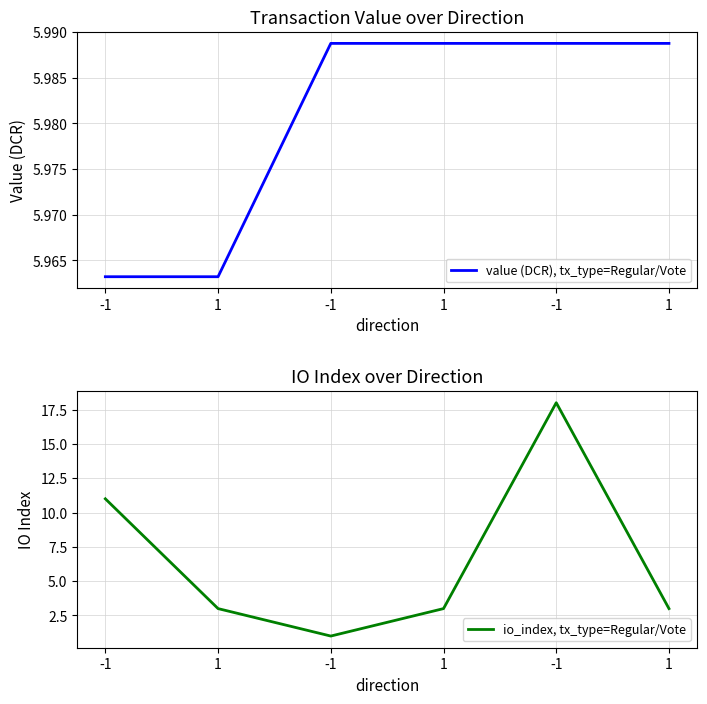

True or false: io_index, tx_type=Regular/Vote has a value of 1.0 at -1.

True